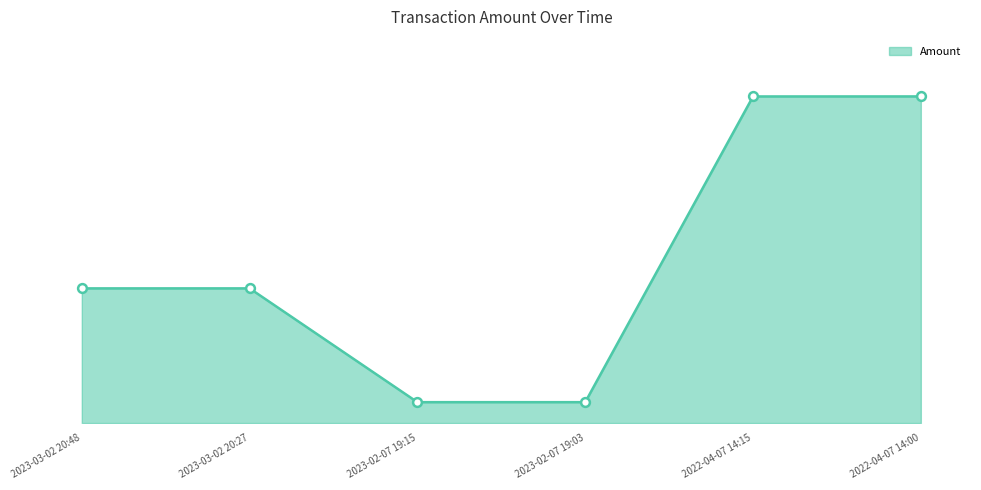

Between 2023-03-02 20:48 and 2023-03-02 20:27, which is larger?

2023-03-02 20:27